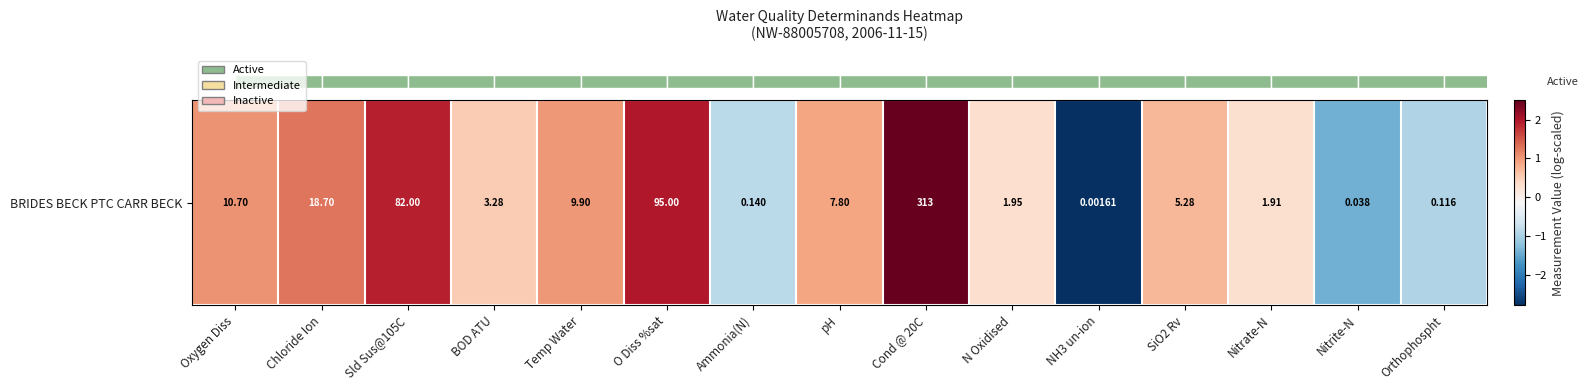

Reading right to left, what are all the values shown in this chart?

Orthophospht=-0.9	Nitrite-N=-1.4	Nitrate-N=0.3	SiO2 Rv=0.7	NH3 un-ion=-2.8	N Oxidised=0.3	Cond @ 20C=2.5	pH=0.9	Ammonia(N)=-0.9	O Diss %sat=2.0	Temp Water=1.0	BOD ATU=0.5	Sld Sus@105C=1.9	Chloride Ion=1.3	Oxygen Diss=1.0